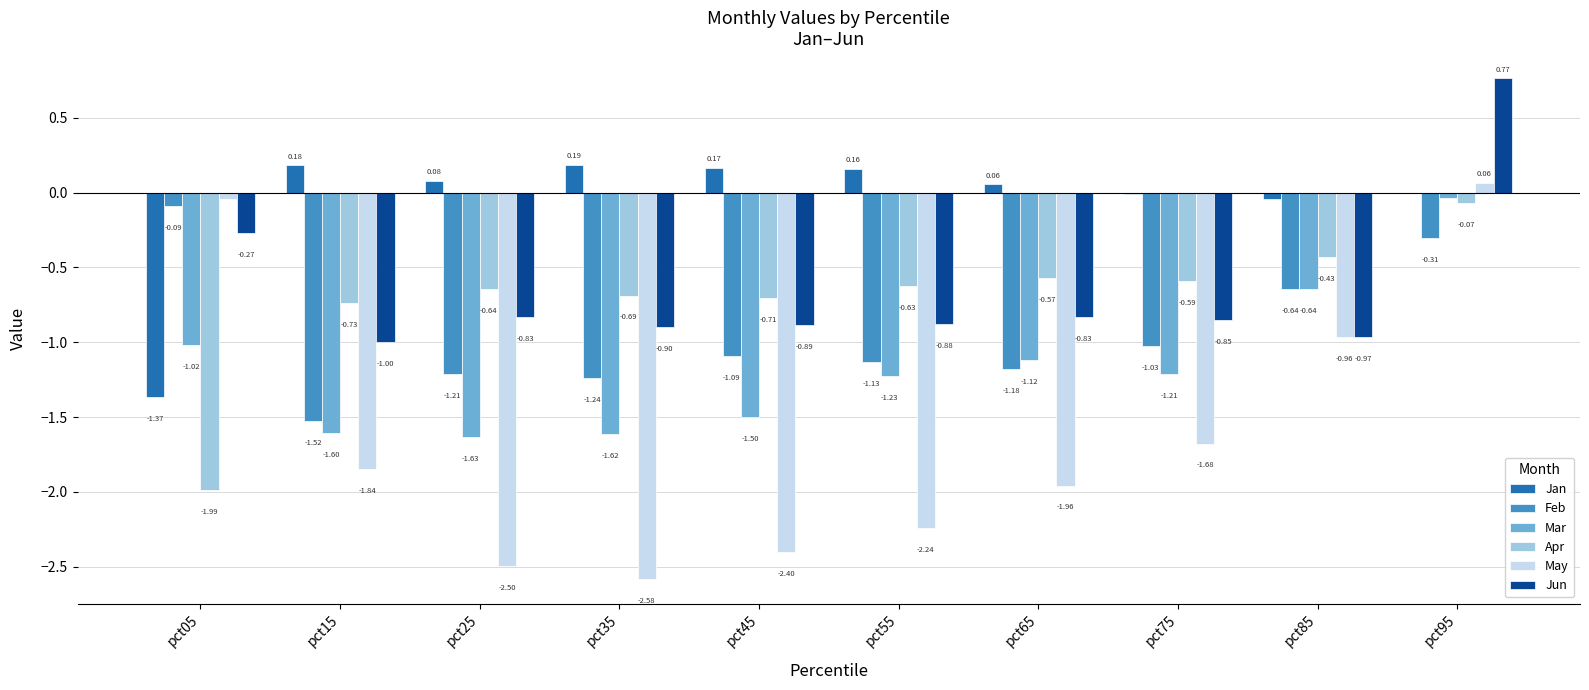

What is the total value across all series at pct55?

-5.9